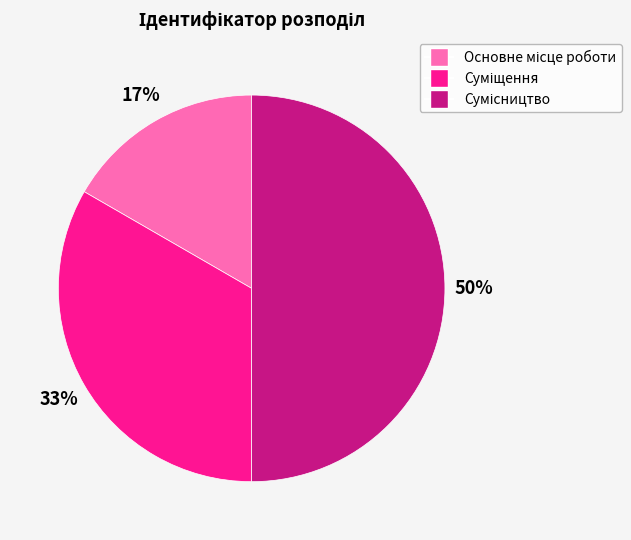

To the nearest percent, what is the difference between the largest and smallest slice percentages?

33%